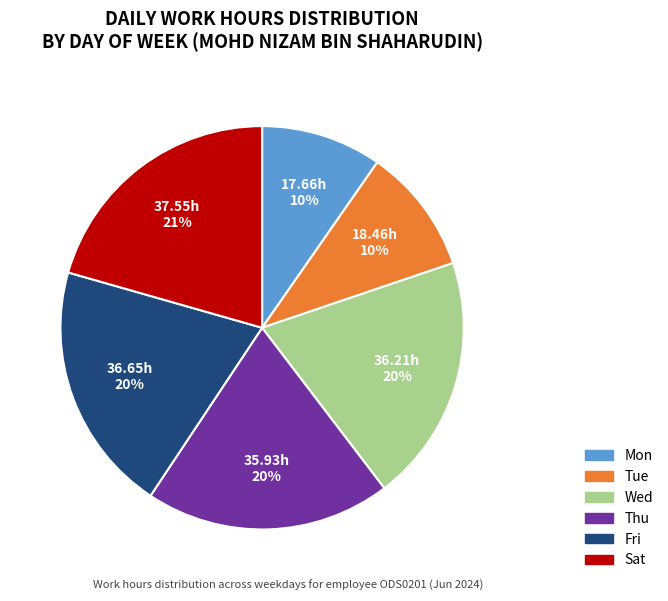

How many segments does this pie chart have?

6